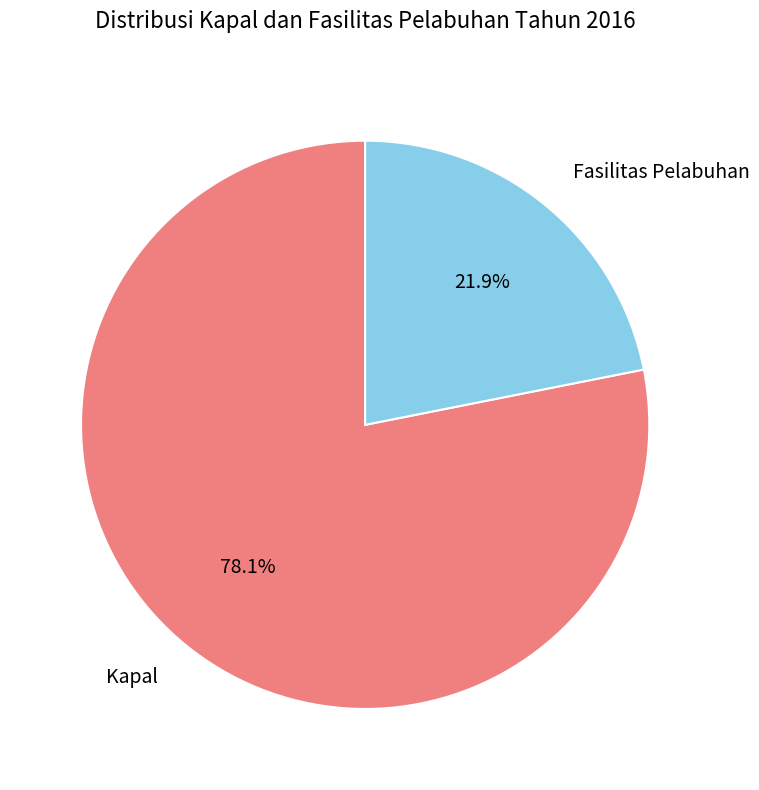

What percentage is the Kapal slice, to the nearest percent?

78%